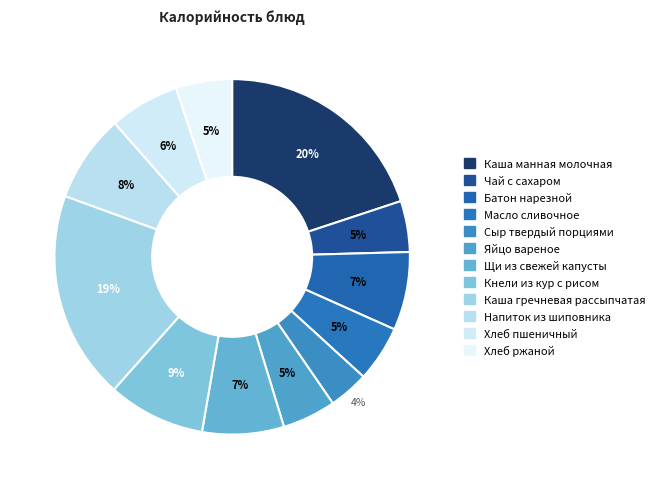

Count the number of slices in the pie.

12